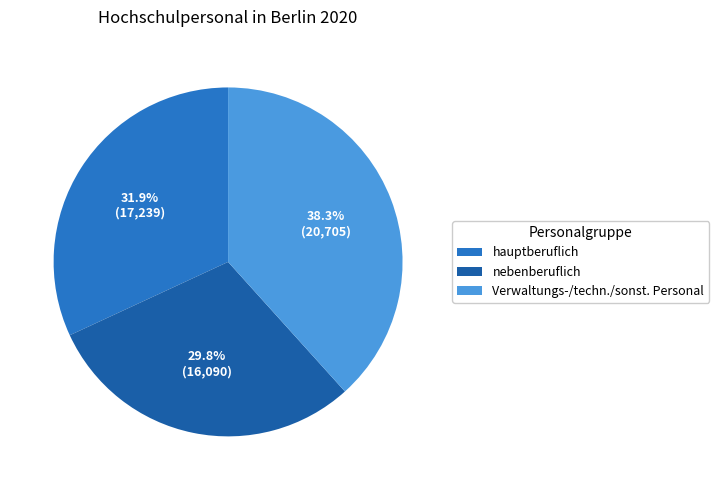

What portion of the pie excludes nebenberuflich?

70.2%